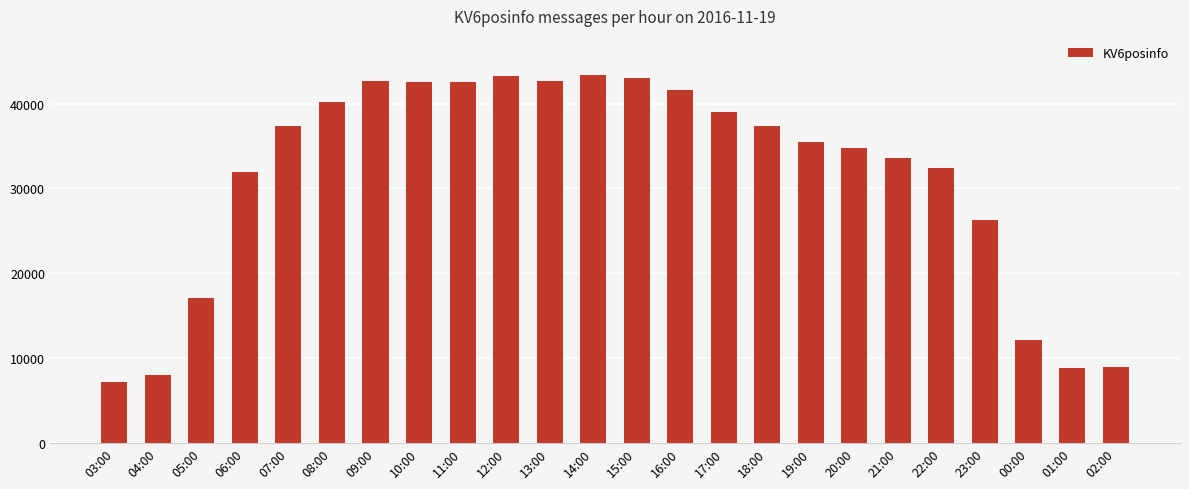

True or false: the data shows 65540 at 11:00.

False